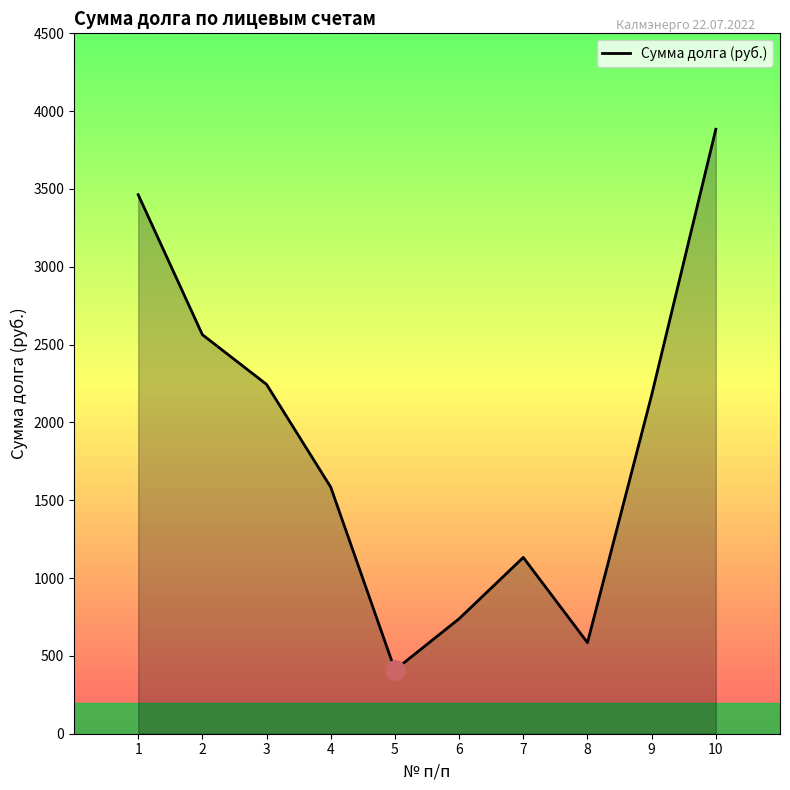

List the labels in order of value, largest first.

10, 1, 2, 3, 9, 4, 7, 6, 8, 5